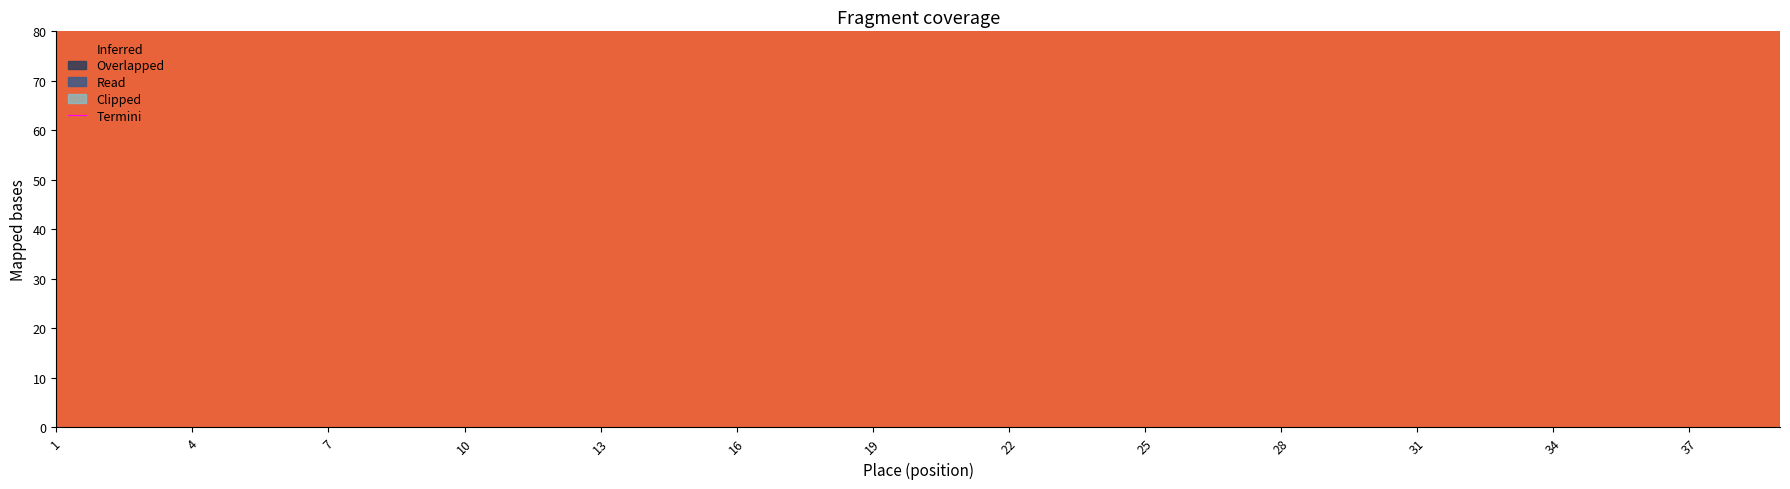

How many data points are less than 160?

18